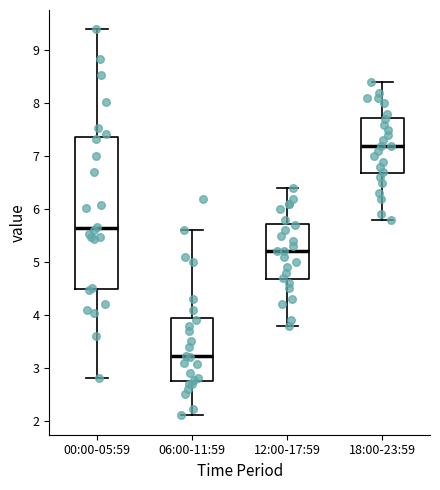

Reading left to right, read every box against the y-axis: the position of its median line, the range the box covers, and the ends of its whiskers. The values are not printed on the chart, so give them approximately, as read against the axis.

00:00-05:59: median 5.6, box 4.5 to 7.4, whiskers 2.8 to 9.4
06:00-11:59: median 3.2, box 2.8 to 4.0, whiskers 2.1 to 5.6
12:00-17:59: median 5.2, box 4.7 to 5.7, whiskers 3.8 to 6.4
18:00-23:59: median 7.2, box 6.7 to 7.7, whiskers 5.8 to 8.4